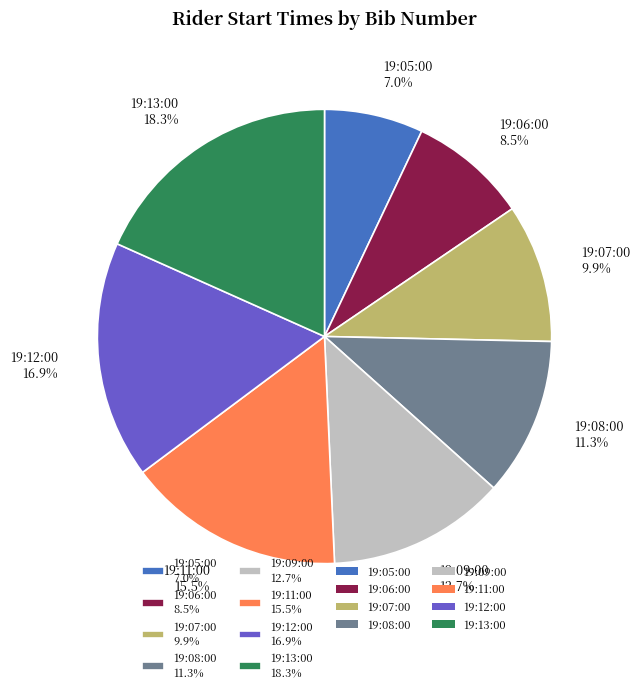

What is the ratio of the value at 19:06:00 to the value at 19:13:00?

0.5